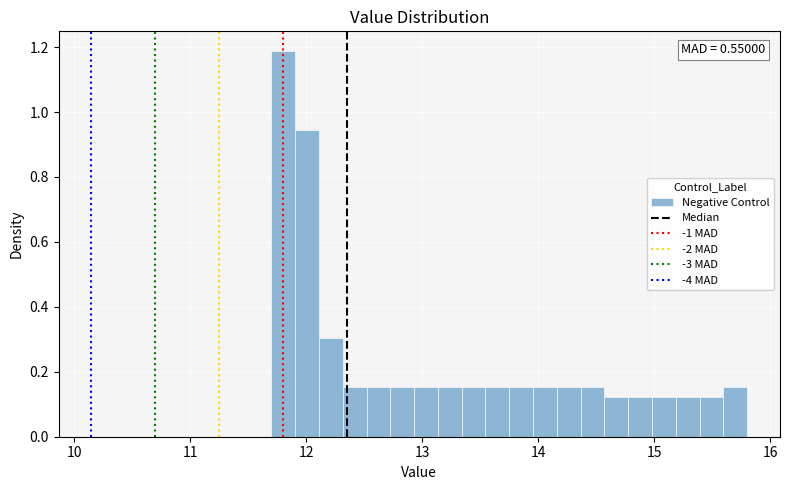

Read against the x-axis, roughly where is the centre of the tallest bar?

11.8